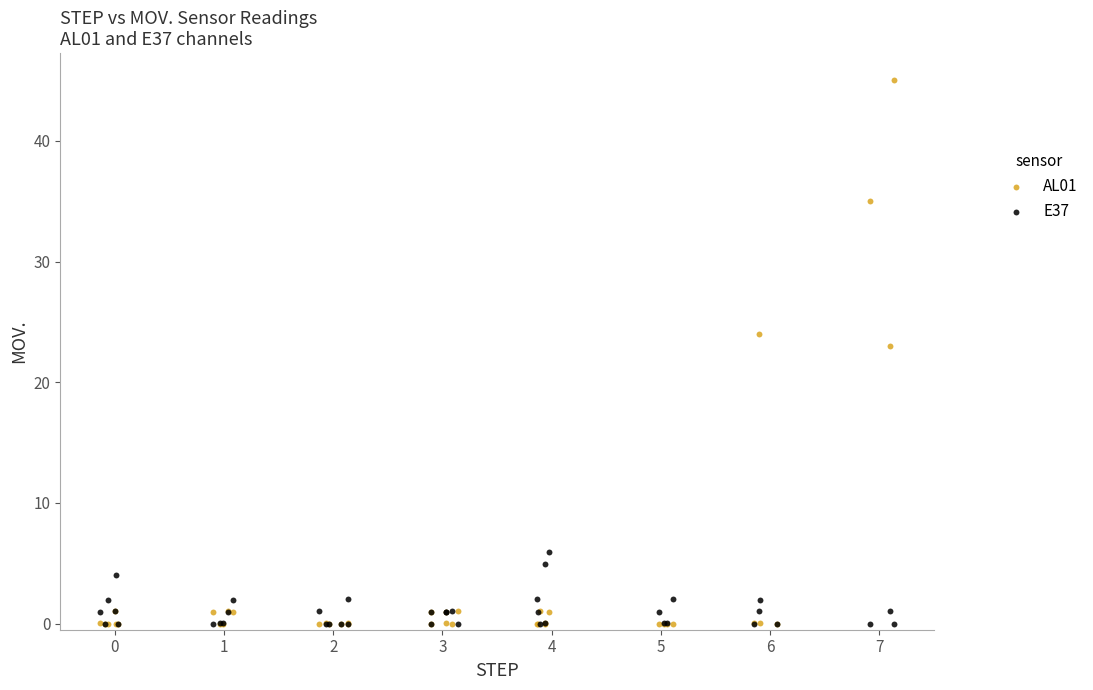

Across all series, what Y value is closest to 22?

23.0